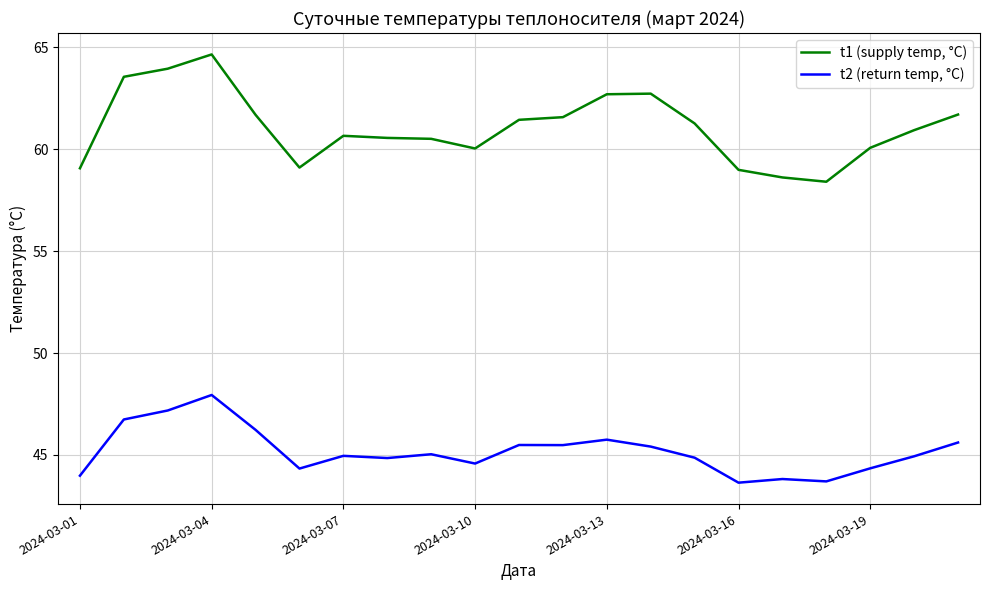

What is the greatest value displayed?

64.7